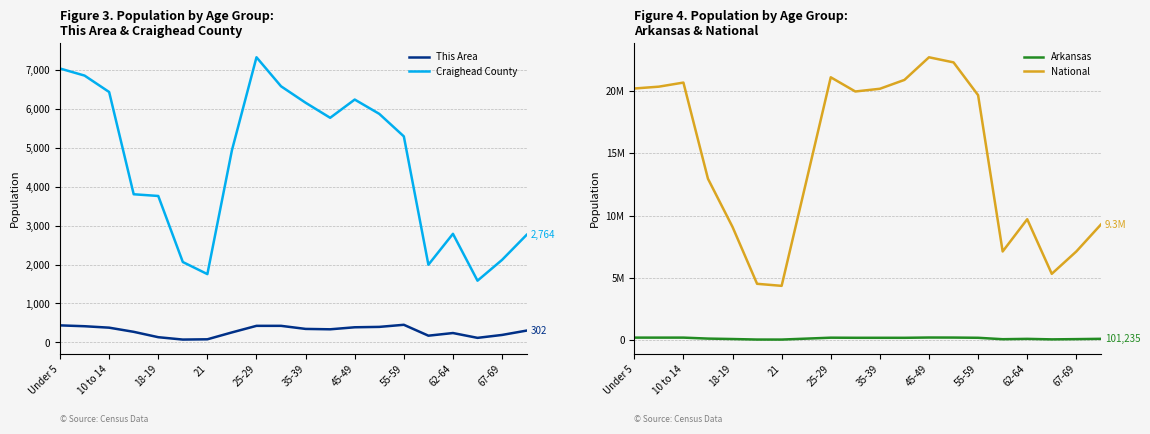

What is the maximum value for Craighead County?

7329